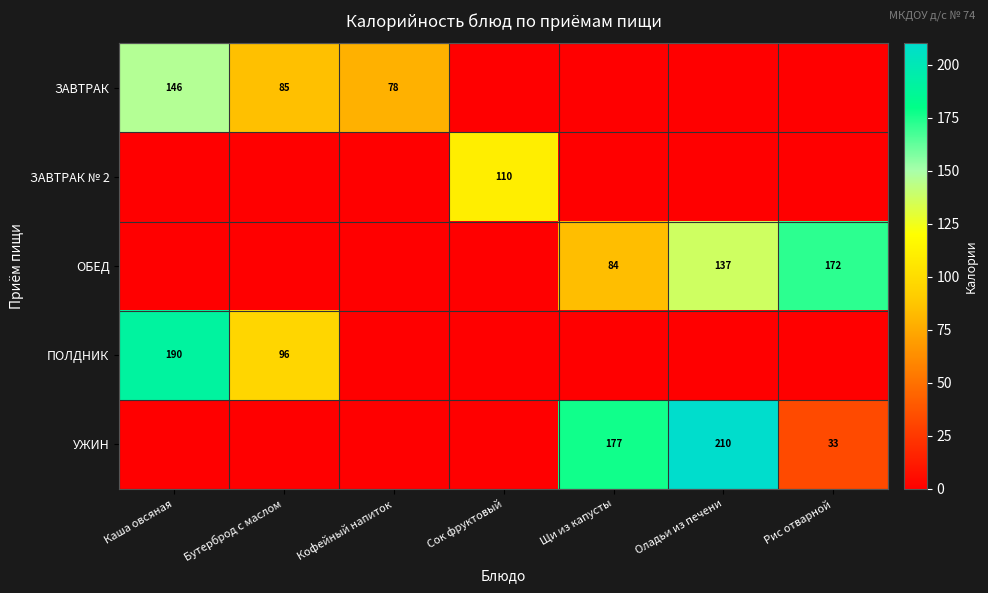

The УЖИН series shows 18.9 at Рис отварной. True or false?

False